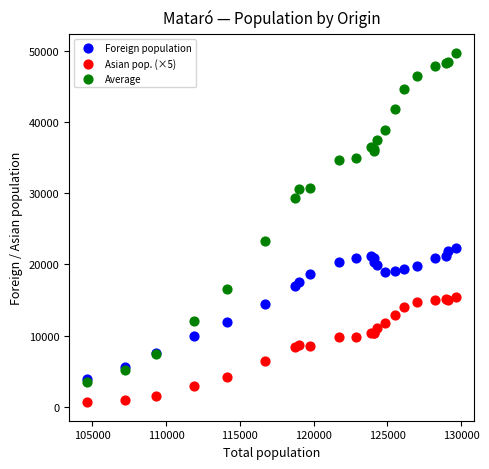

Which series has the widest spread of Y values?

Average